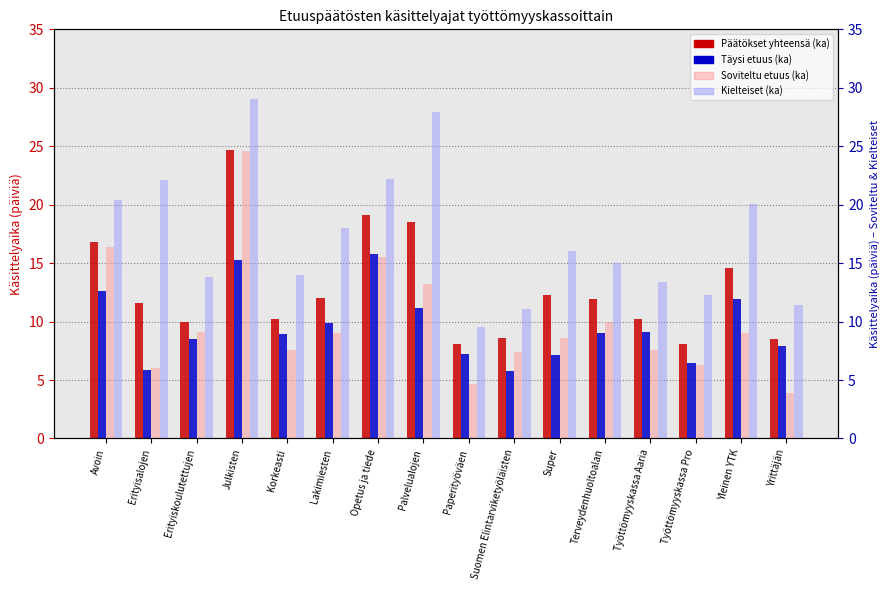

How many values in the Päätökset yhteensä (ka) series are below 11?

7